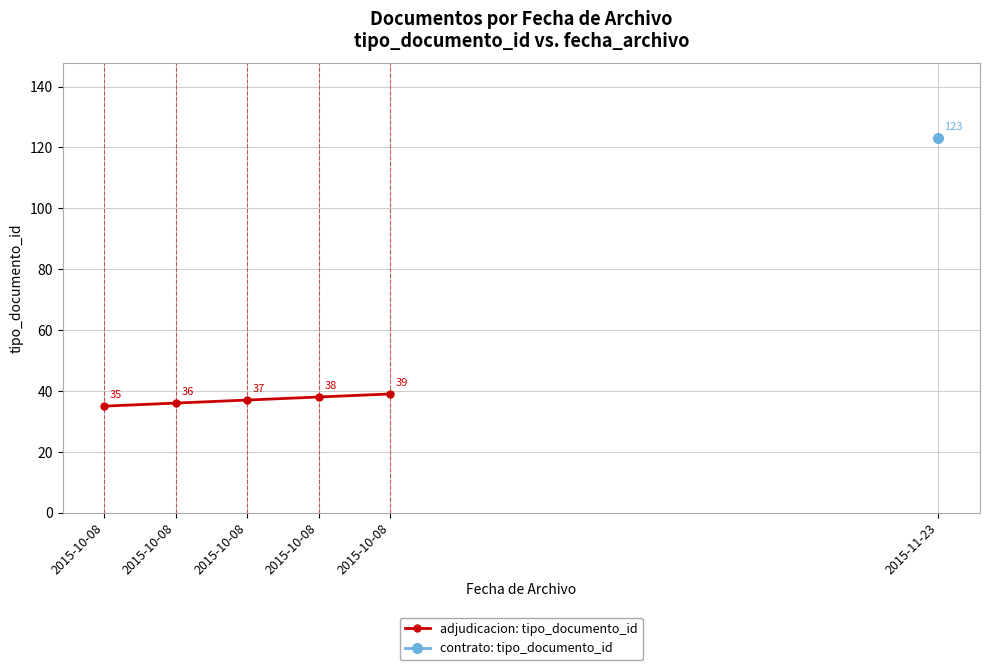

What is the minimum value shown in the chart?

35